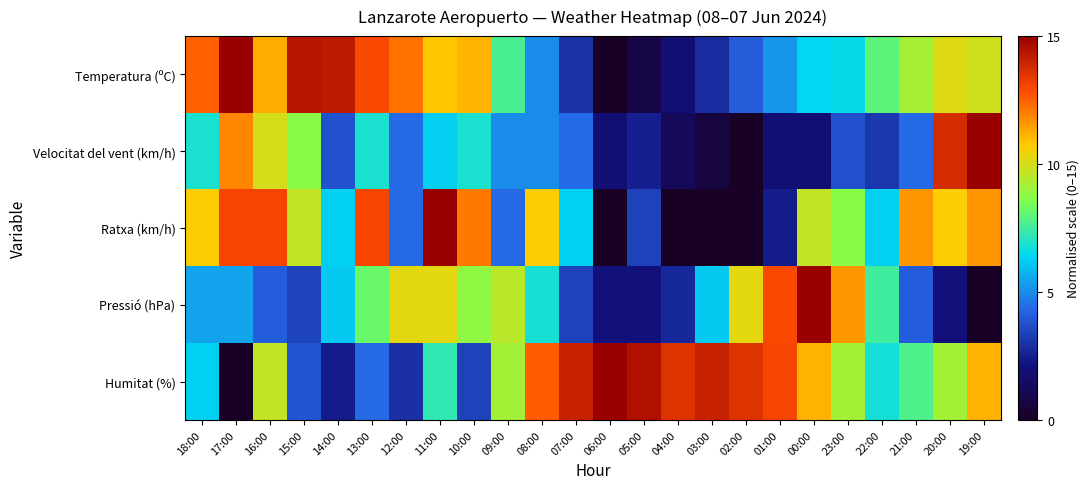

What is the spread (max minus min) of values at 12:00?

9.3